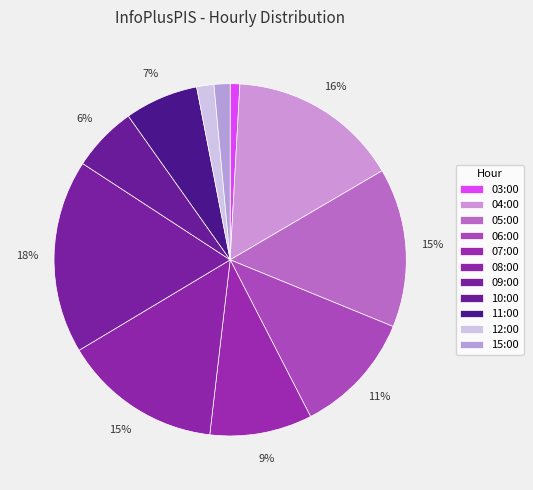

What portion of the pie excludes 03:00?

99.1%